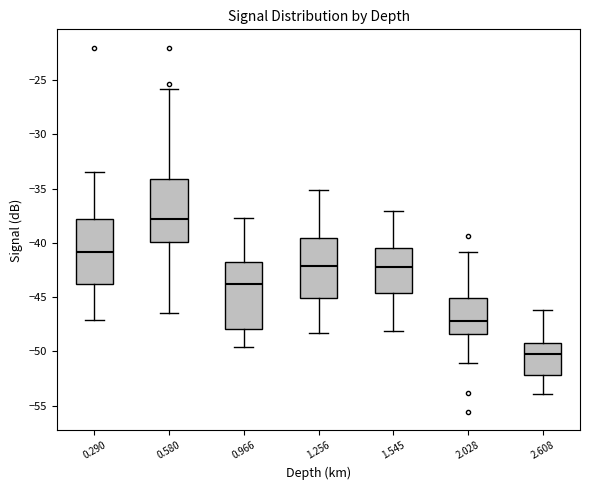

Reading left to right, transcribe this box plot: for each box, give where its median line is, the range the box spans, and where its two whiskers end, as read against the y-axis. The values are not printed on the chart, so give them approximately, as read against the axis.

0.290: median -41.0, box -44.0 to -38.0, whiskers -47.0 to -33.5
0.580: median -38.0, box -40.0 to -34.0, whiskers -46.5 to -26.0
0.966: median -44.0, box -48.0 to -42.0, whiskers -49.5 to -37.5
1.256: median -42.0, box -45.0 to -39.5, whiskers -48.5 to -35.0
1.545: median -42.0, box -44.5 to -40.5, whiskers -48.0 to -37.0
2.028: median -47.0, box -48.5 to -45.0, whiskers -51.0 to -41.0
2.608: median -50.0, box -52.0 to -49.0, whiskers -54.0 to -46.0